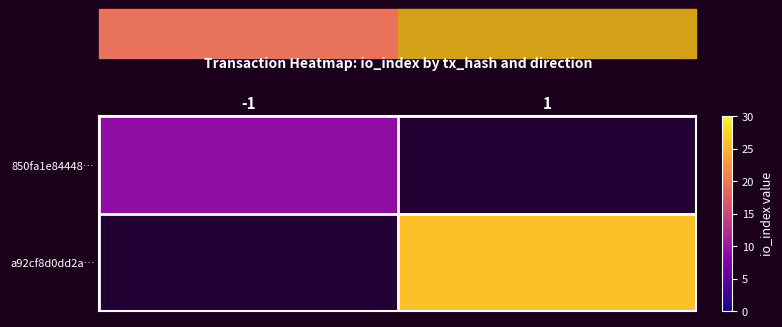

Rank the series by their average value, from lowest to highest.

850fa1e84448…, a92cf8d0dd2a…